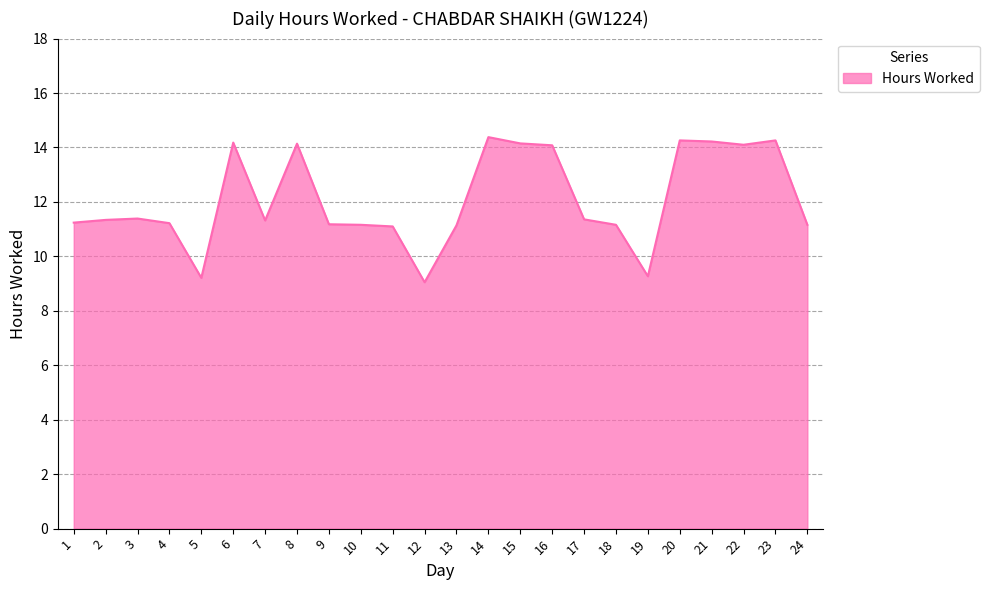

Is it true that the value at 24 is 11.2?

True